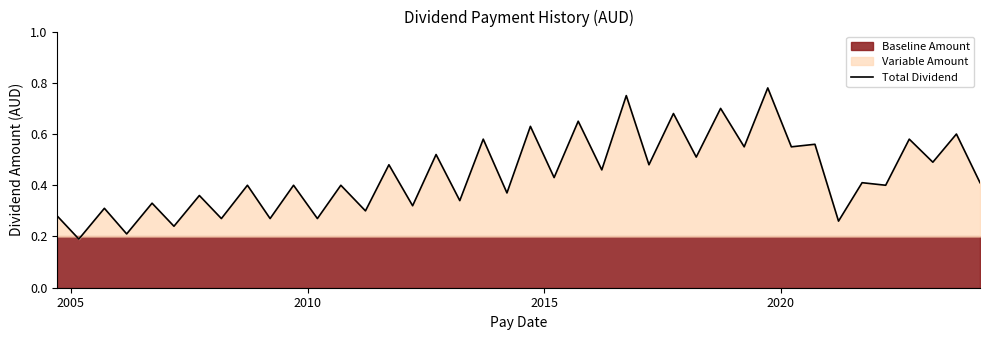

What is the minimum value shown in the chart?

0.2